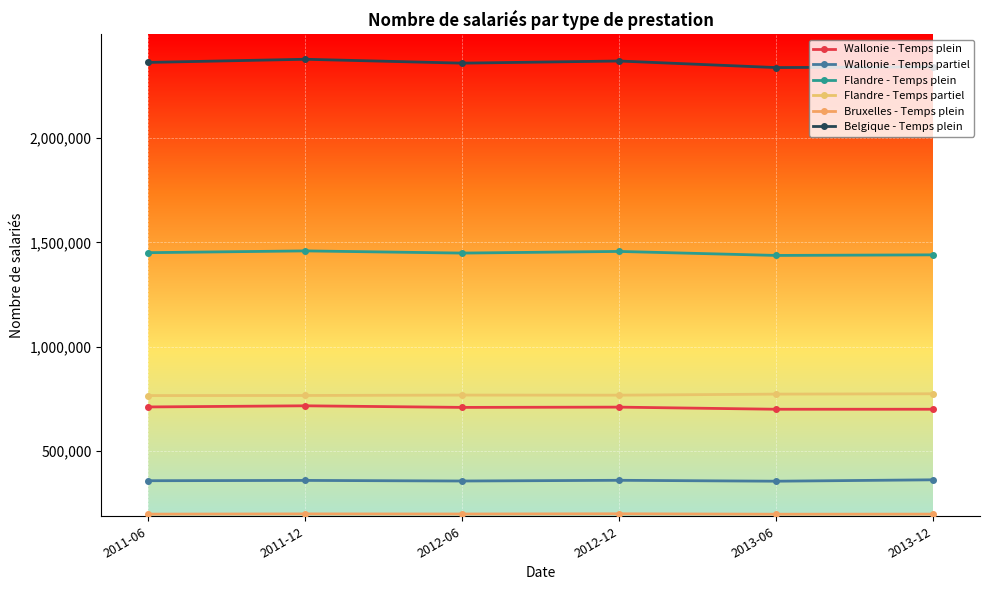

What is the difference between the highest and lowest values at 2013-06?

2138188